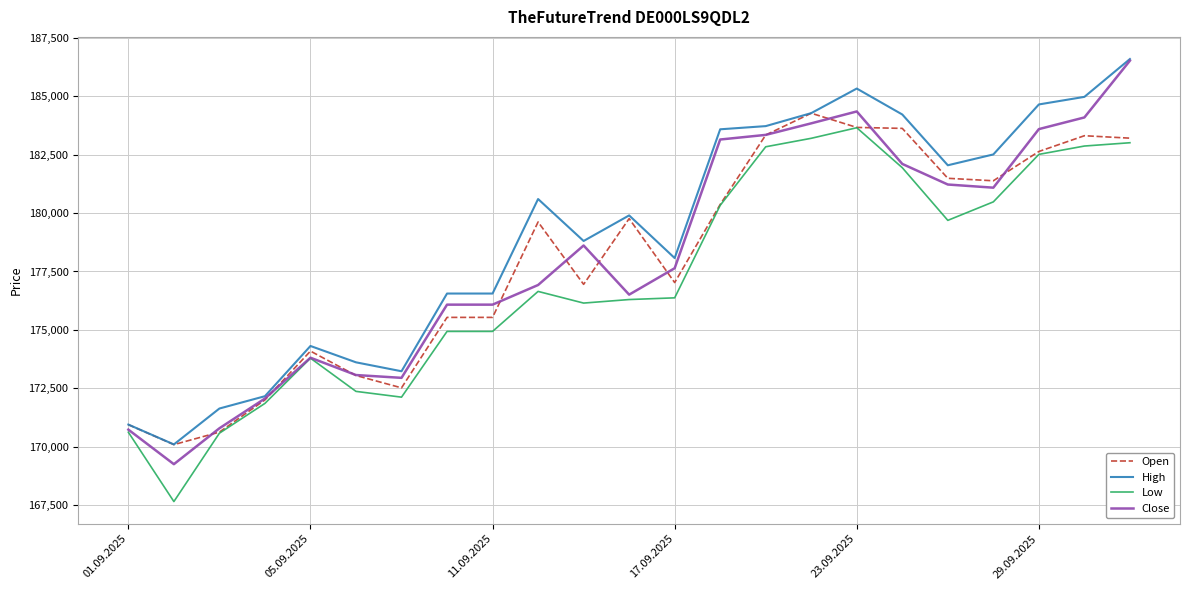

Which series has the widest spread of values?

Close